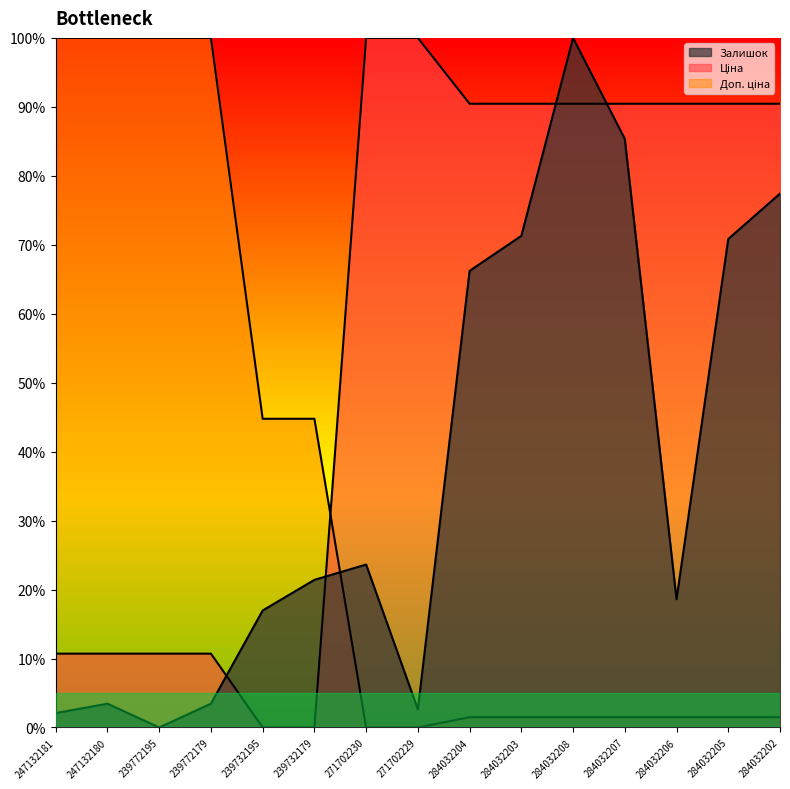

What is the spread (max minus min) of values at 284032207?

89.0